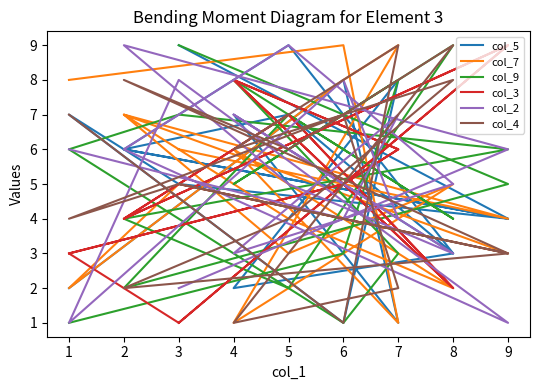

How many interior local valleys does the col_9 series have?

5